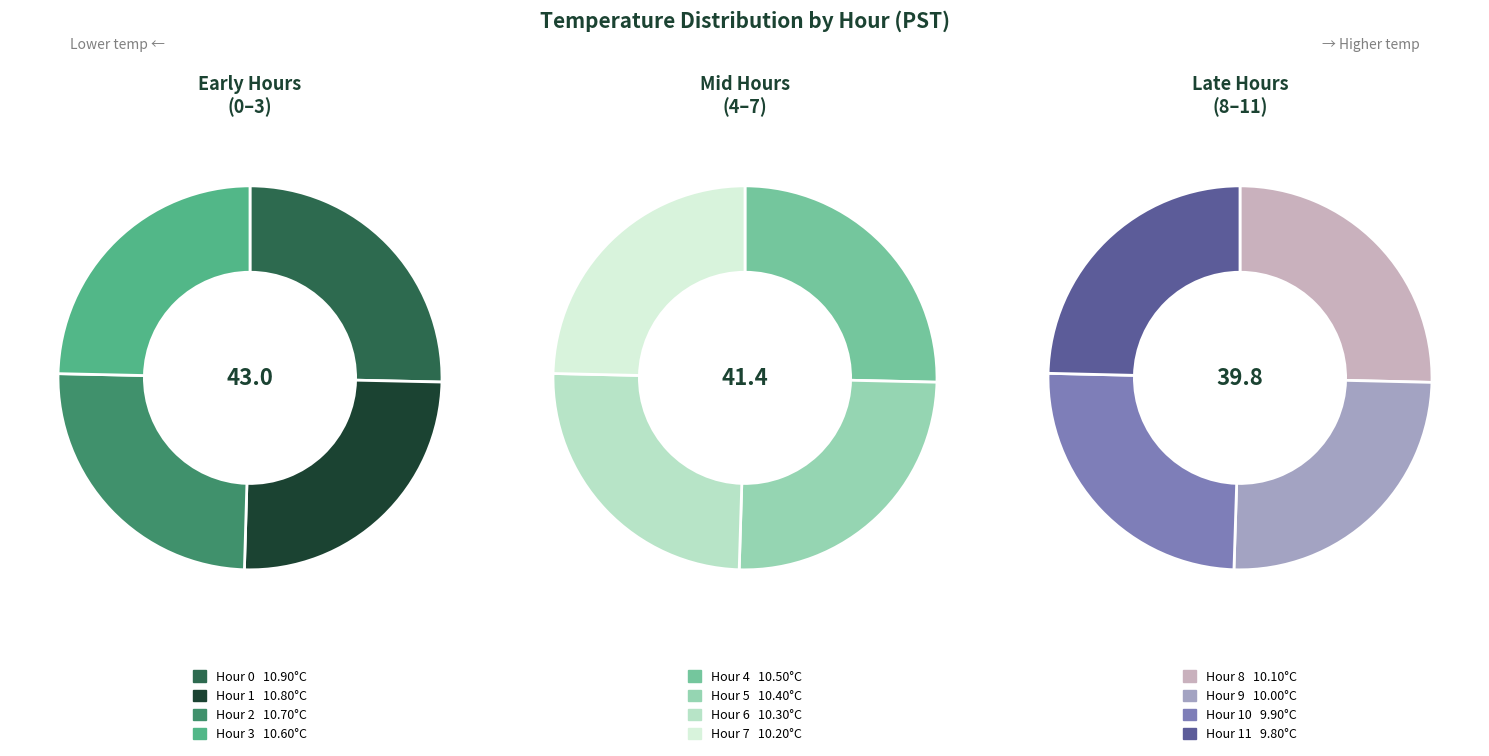

What percentage is NOT represented by Hour 2?

91.4%